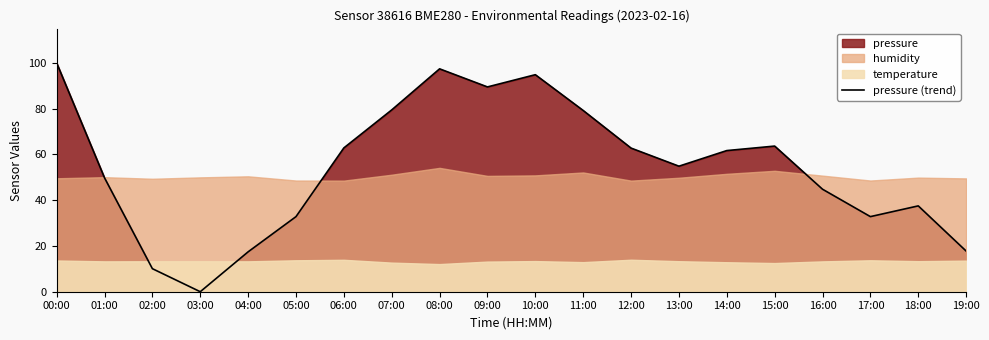

How many data points are above 61?

10